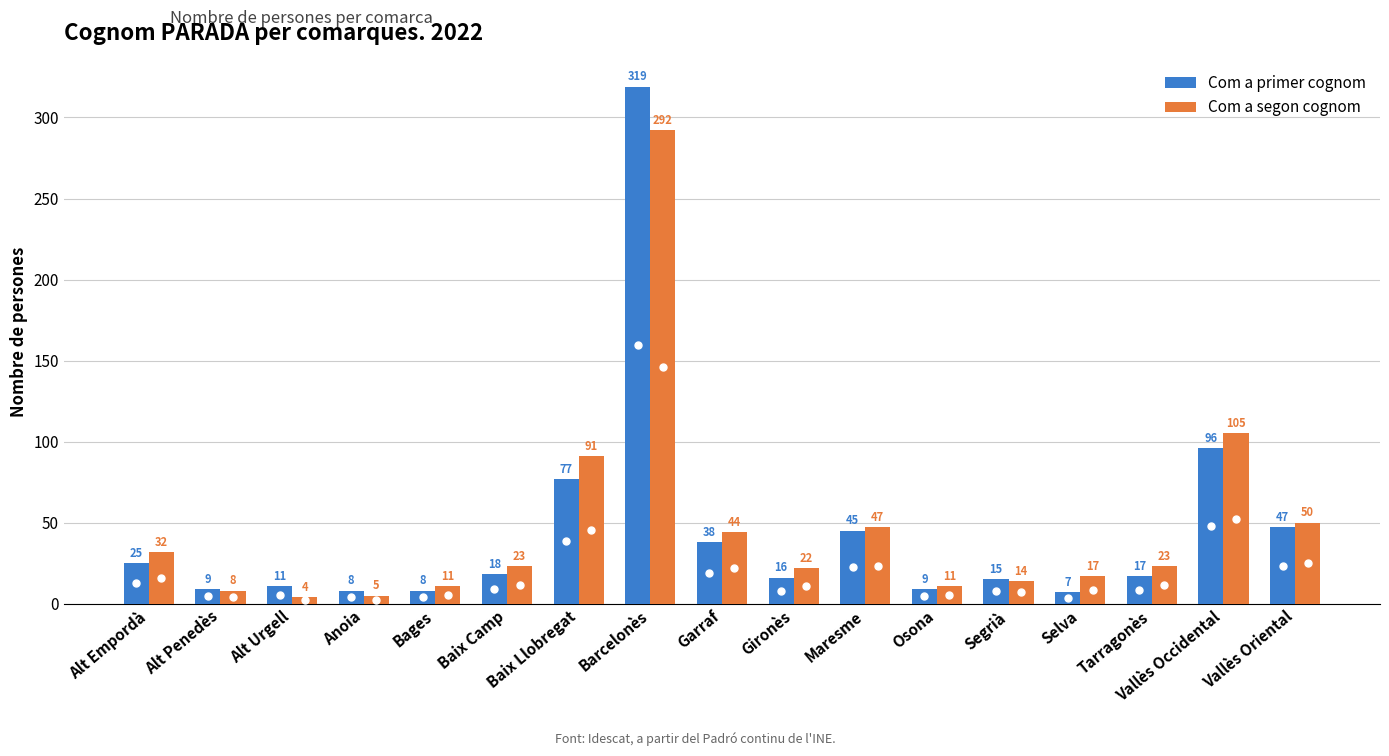

Rank the series at Alt Empordà from highest to lowest value.

Com a segon cognom, Com a primer cognom